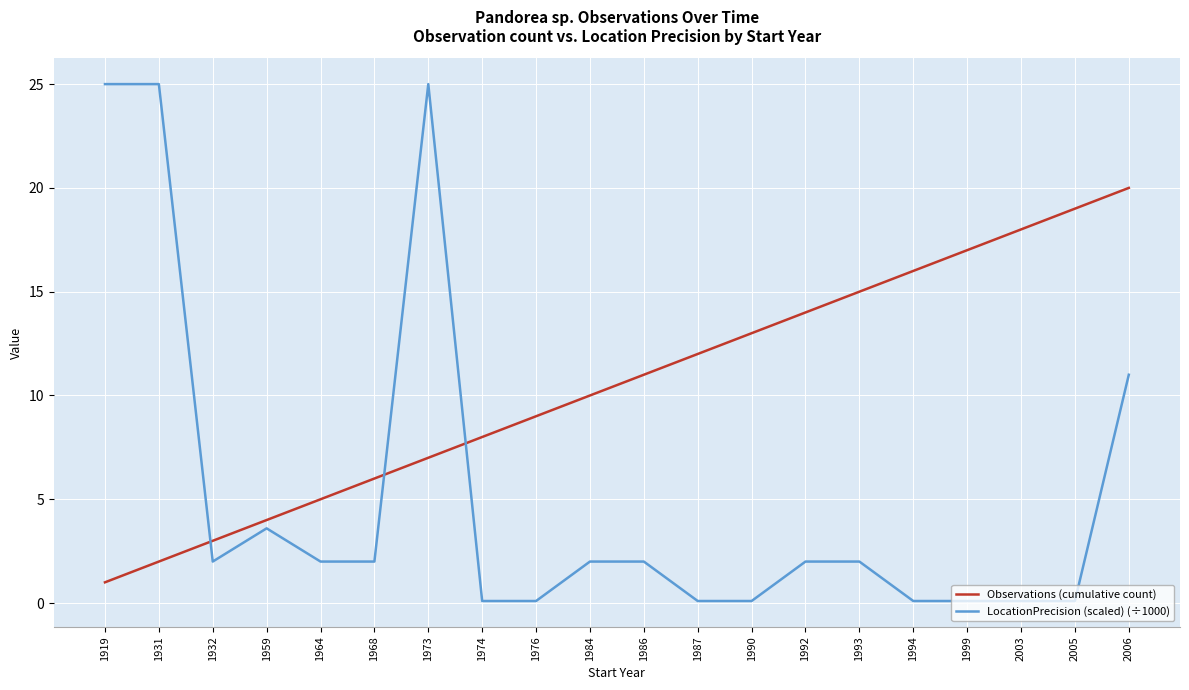

What is the sum of the LocationPrecision (scaled) (÷1000) values at 1976 and 1968?

2.1